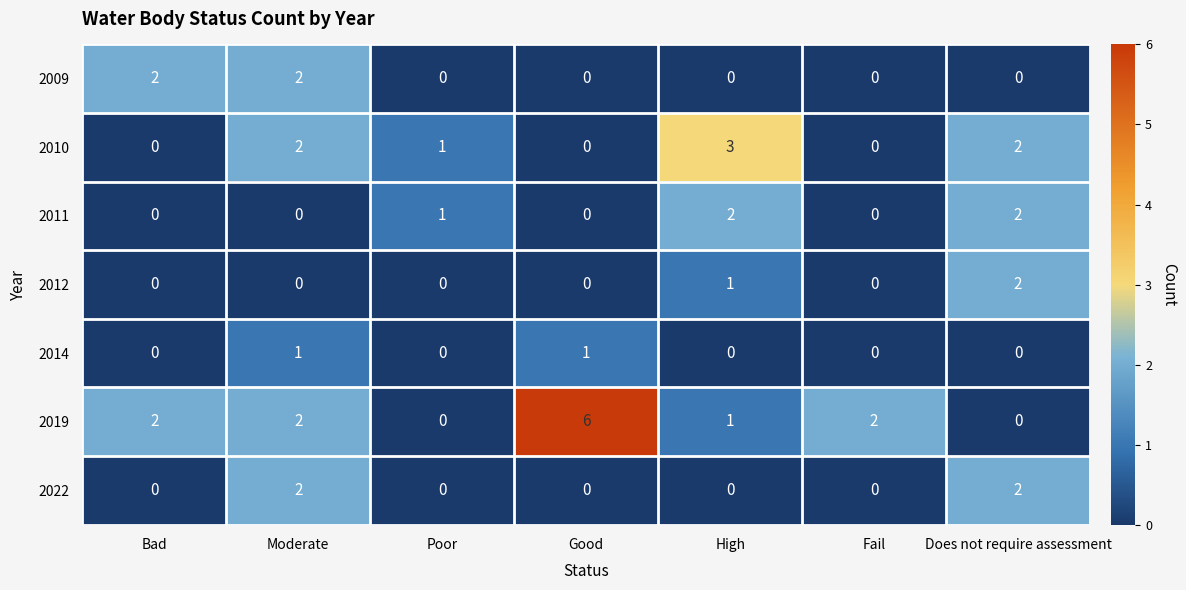

What is the total value across all series at High?

7